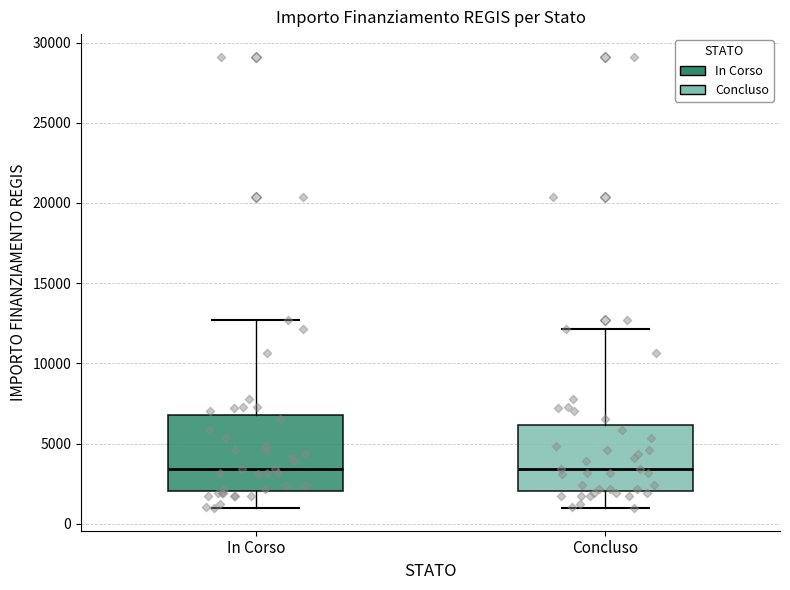

Reading left to right, read every box against the y-axis: the position of its median line, the range the box covers, and the ends of its whiskers. The values are not printed on the chart, so give them approximately, as read against the axis.

In Corso: median 3500, box 2000 to 7000, whiskers 1000 to 12500
Concluso: median 3500, box 2000 to 6000, whiskers 1000 to 12000